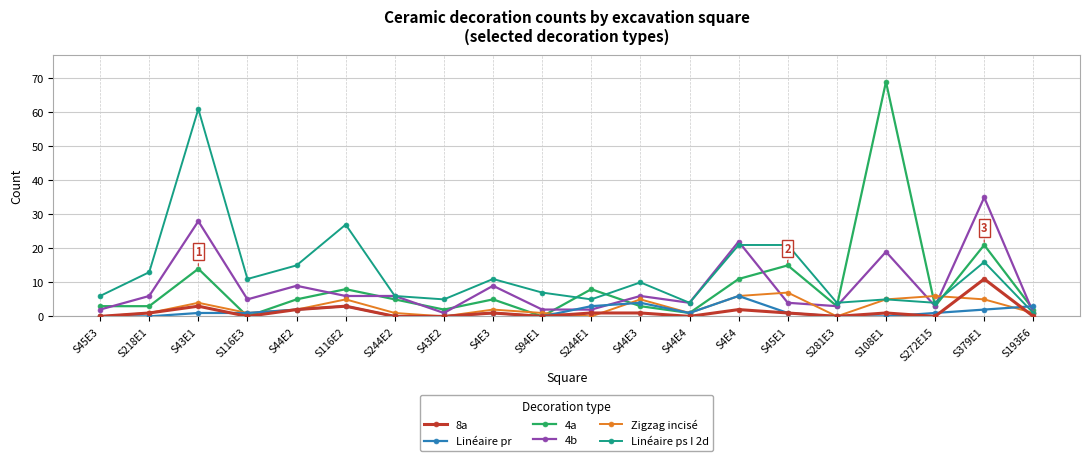

Does the chart have visible grid lines?

Yes